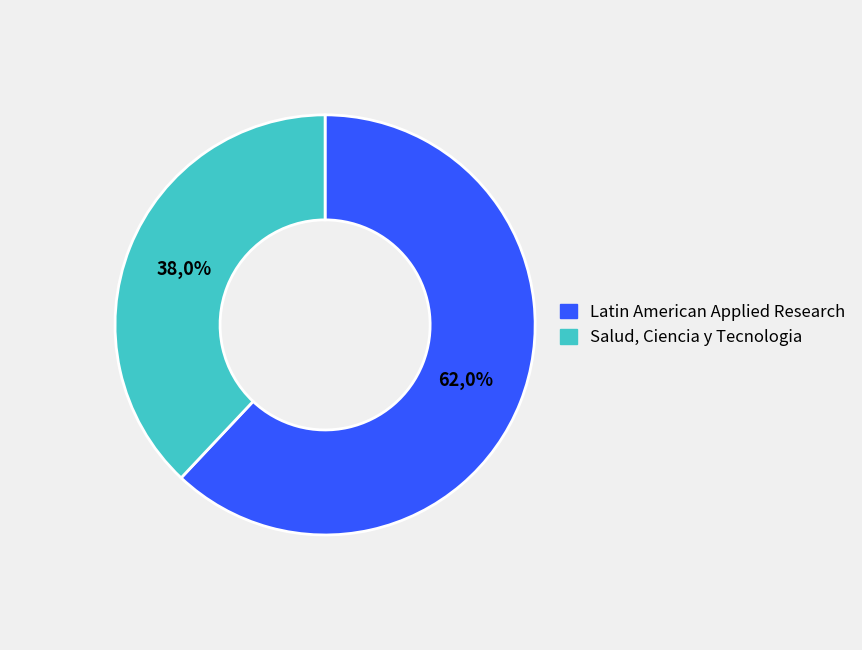

Approximately how many times larger is the value at Salud, Ciencia y Tecnologia compared to Latin American Applied Research?

0.6